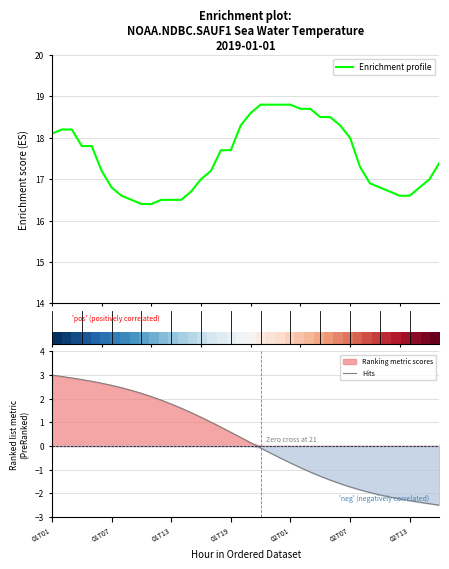

What is the lowest value of the Enrichment profile series?

16.4